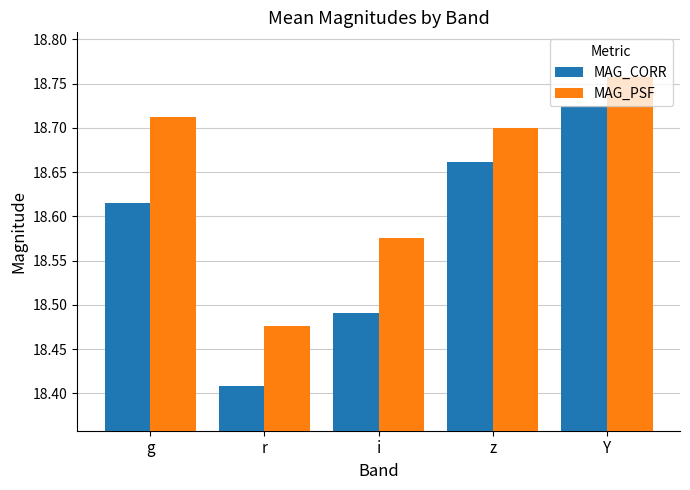

Which category has the highest value in the MAG_CORR series?

Y